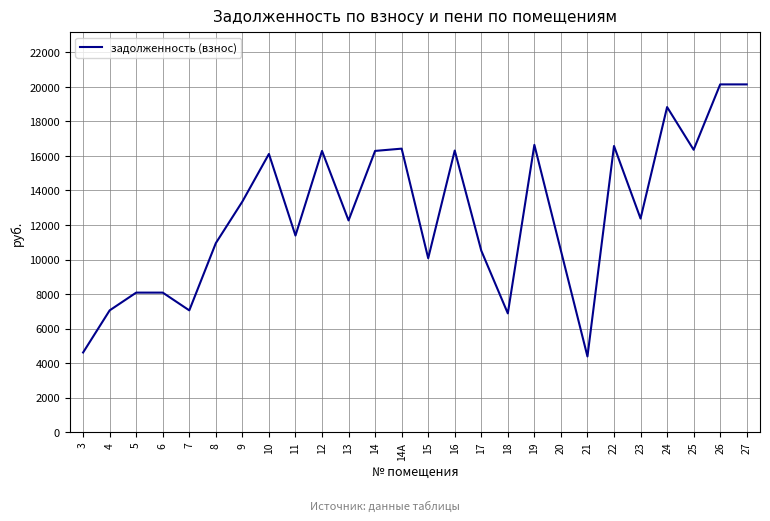

Does the chart have visible grid lines?

Yes